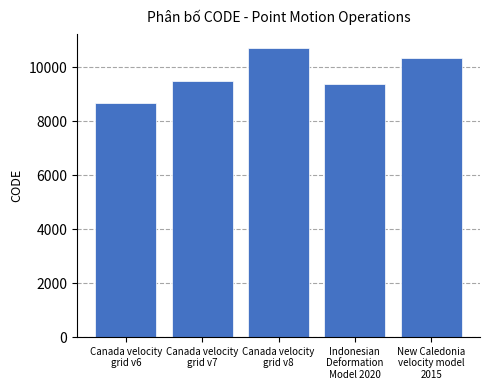

The chart shows a value of 3818 at New Caledonia
velocity model
2015. True or false?

False